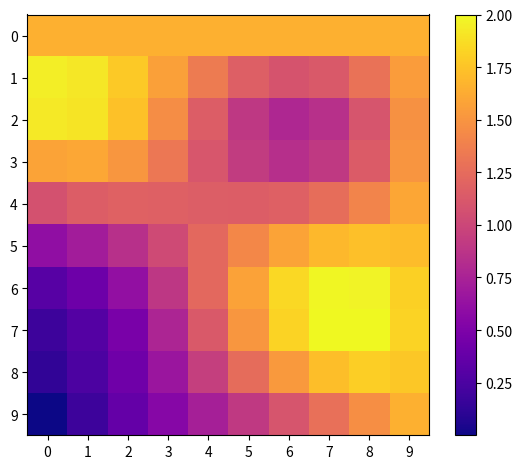

Rank the series by their maximum value, from highest to lowest.

7, 6, 1, 2, 8, 5, 0, 9, 3, 4